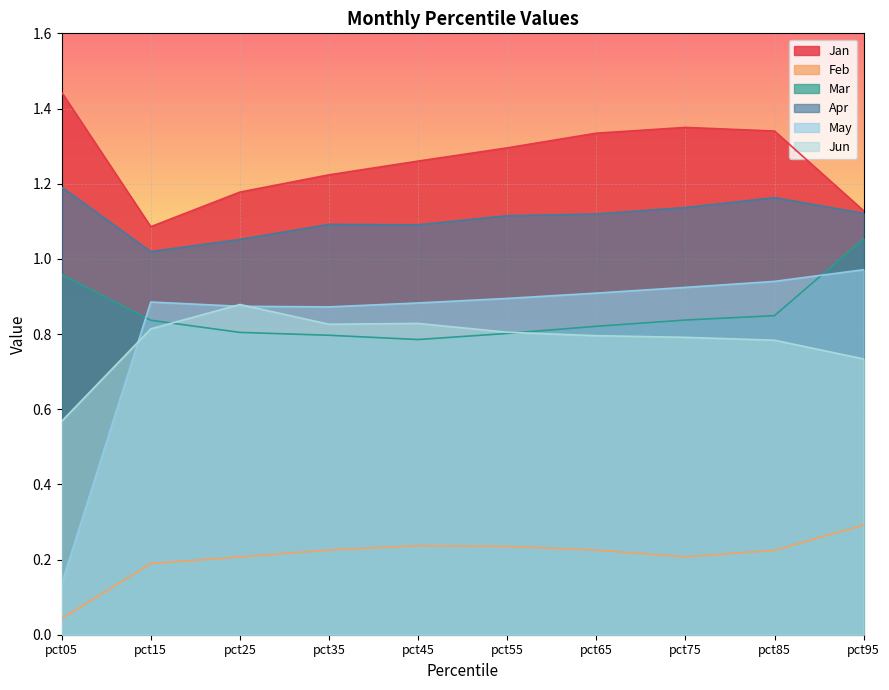

Reading left to right, what are all the values shown in this chart?

Jan: 1.4	1.1	1.2	1.2	1.3	1.3	1.3	1.3	1.3	1.1
Feb: 0.0	0.2	0.2	0.2	0.2	0.2	0.2	0.2	0.2	0.3
Mar: 1.0	0.8	0.8	0.8	0.8	0.8	0.8	0.8	0.8	1.1
Apr: 1.2	1.0	1.1	1.1	1.1	1.1	1.1	1.1	1.2	1.1
May: 0.1	0.9	0.9	0.9	0.9	0.9	0.9	0.9	0.9	1.0
Jun: 0.6	0.8	0.9	0.8	0.8	0.8	0.8	0.8	0.8	0.7